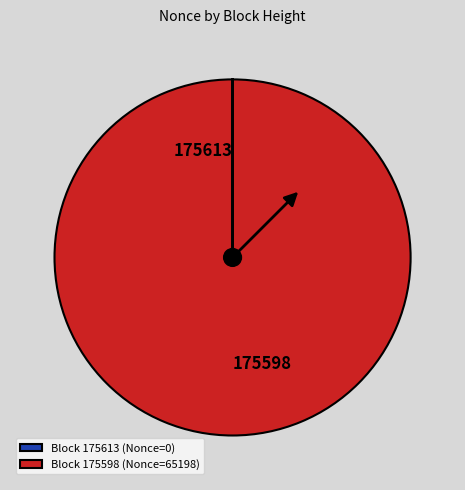

Does any single category account for the majority?

Yes